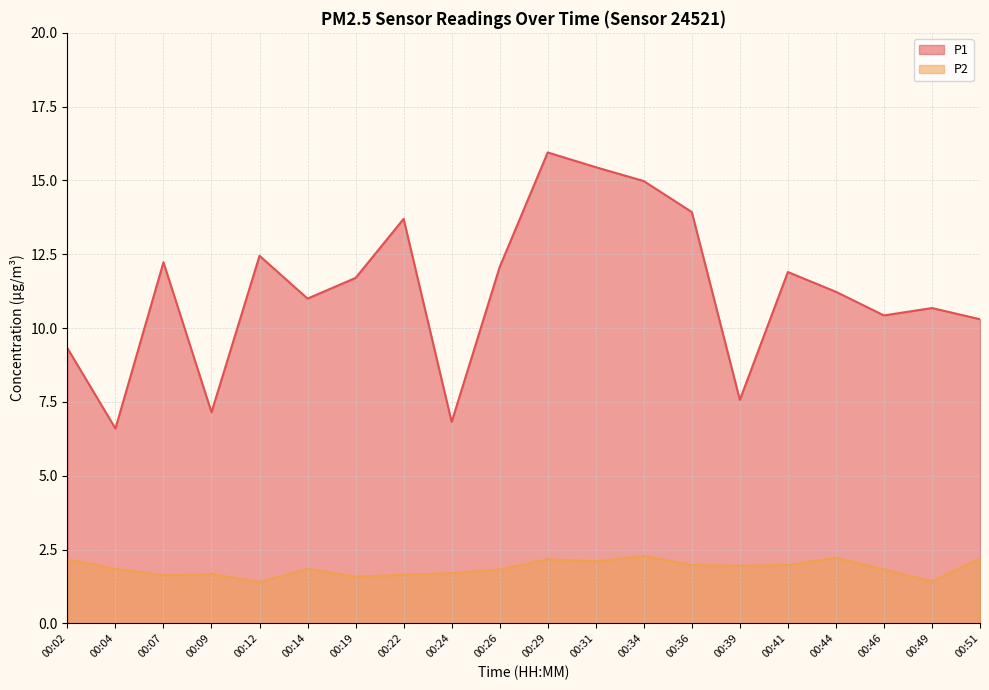

Where is P1 nearest to the value 11?

00:14